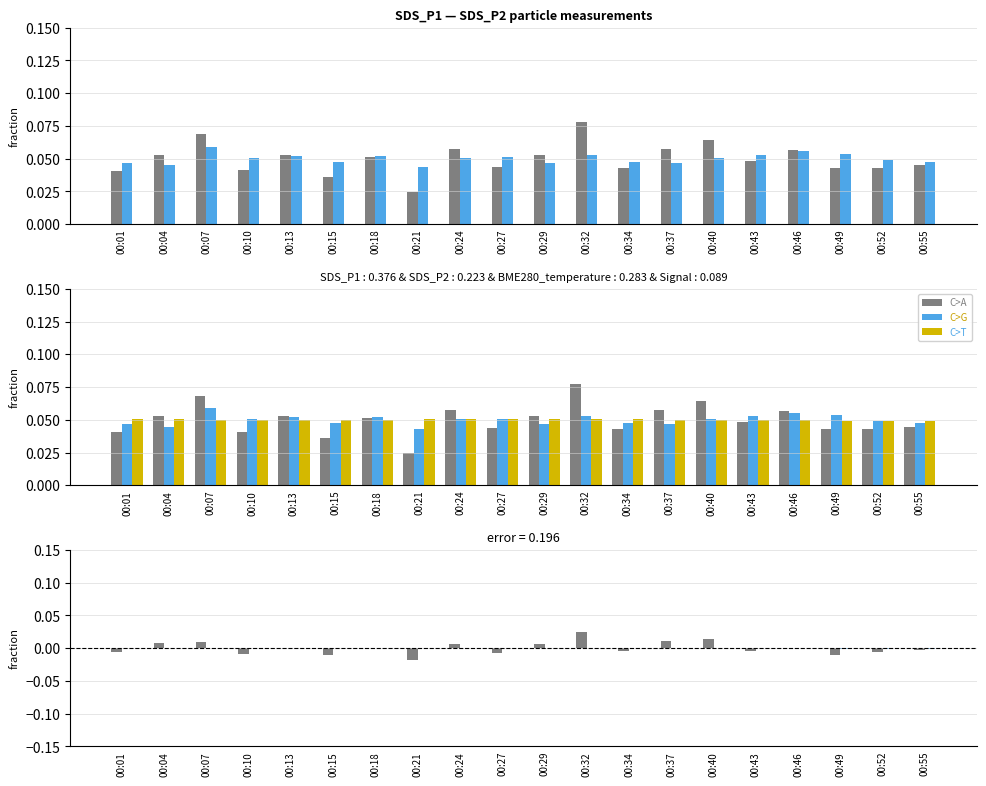

Which category has the lowest value across all series?

00:21